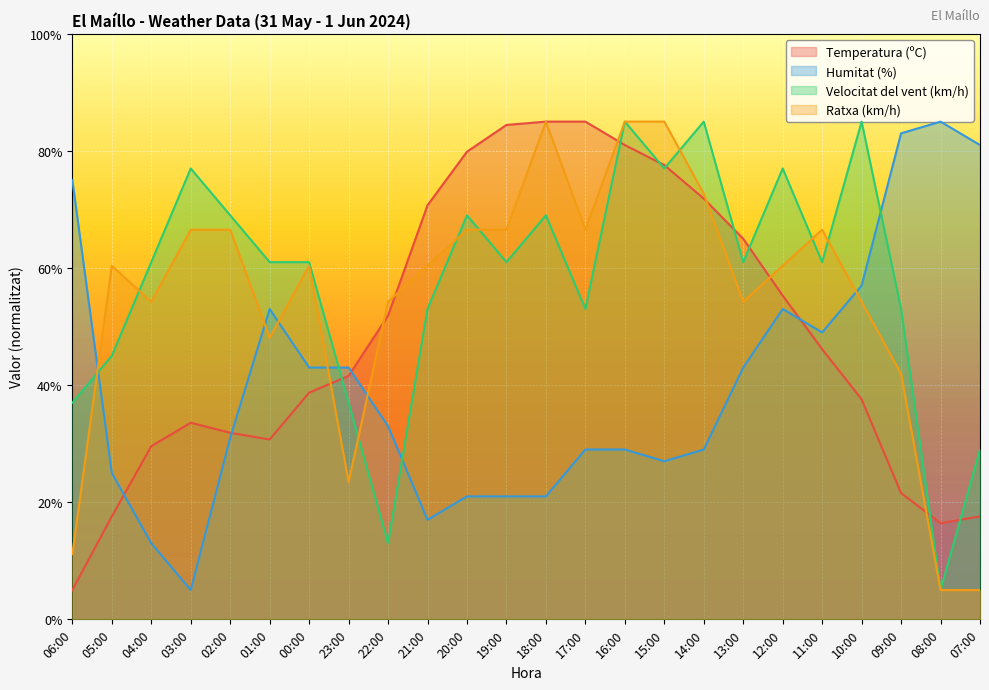

Rank the categories by Temperatura (ºC) value from highest to lowest.

18:00, 17:00, 19:00, 16:00, 20:00, 15:00, 14:00, 21:00, 13:00, 12:00, 22:00, 11:00, 23:00, 00:00, 10:00, 03:00, 02:00, 01:00, 04:00, 09:00, 05:00, 07:00, 08:00, 06:00